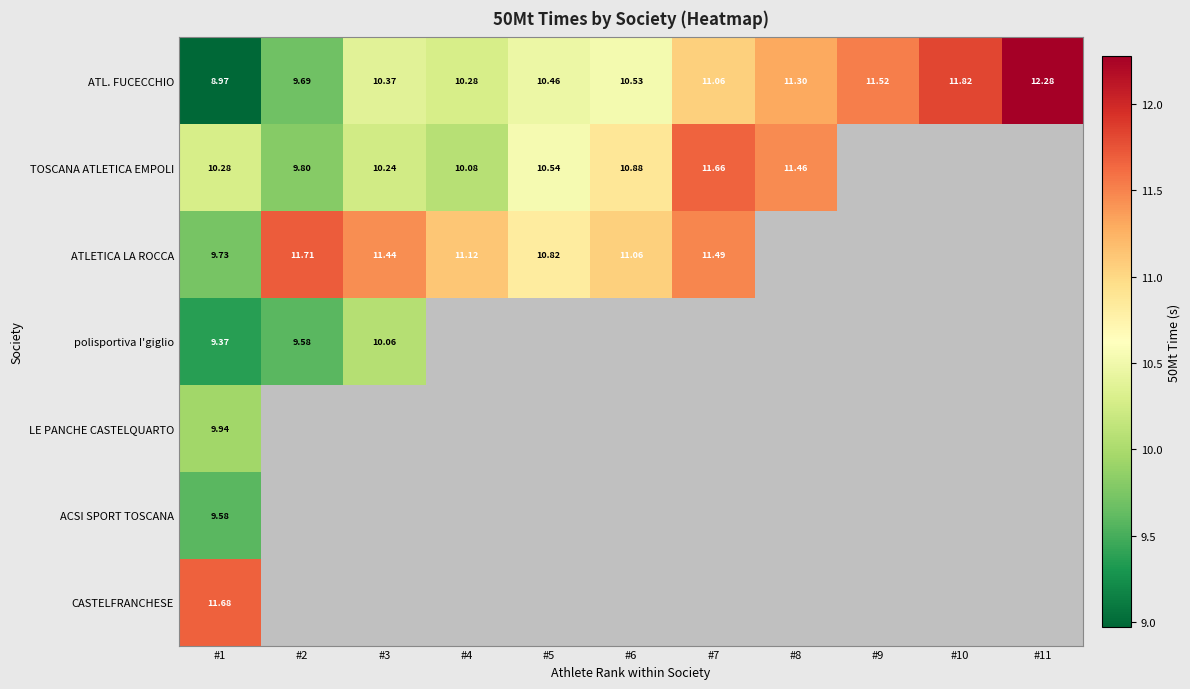

What is the maximum value for ATL. FUCECCHIO?

12.3